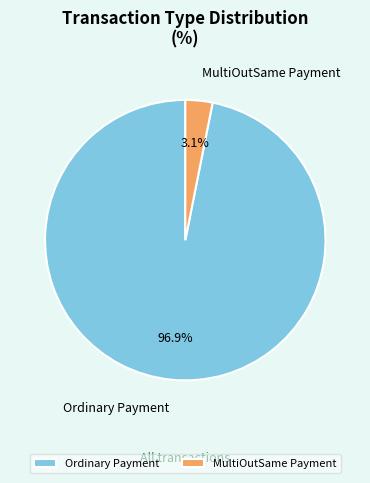

To the nearest percent, what is the difference between the largest and smallest slice percentages?

94%